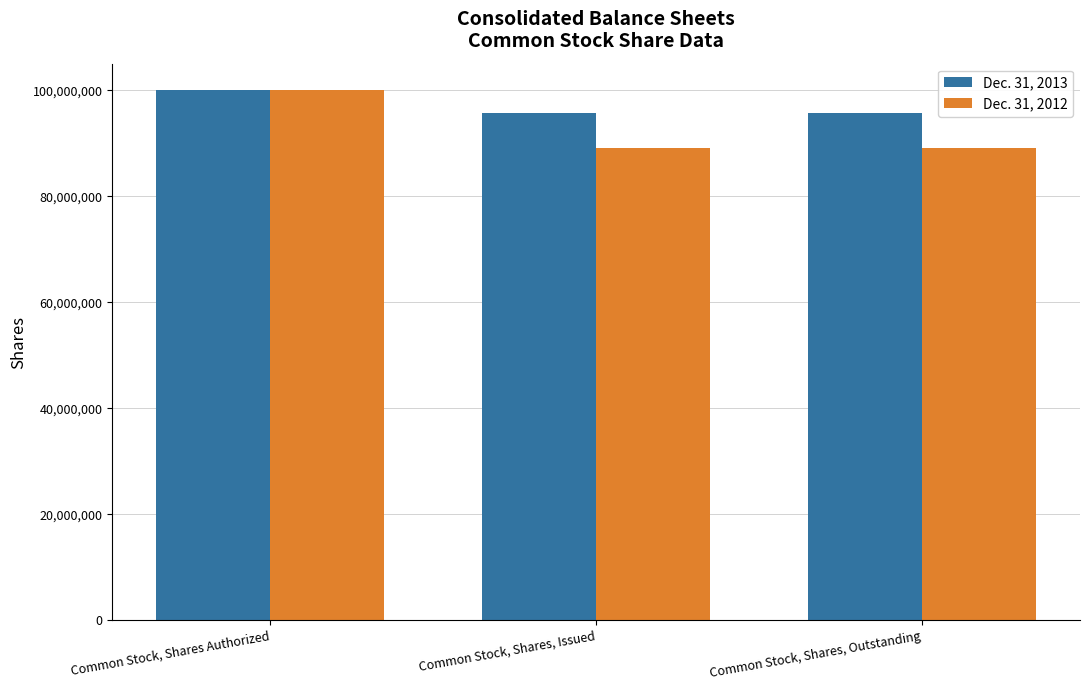

What is the label of the 3rd bar from the right?

Common Stock, Shares Authorized